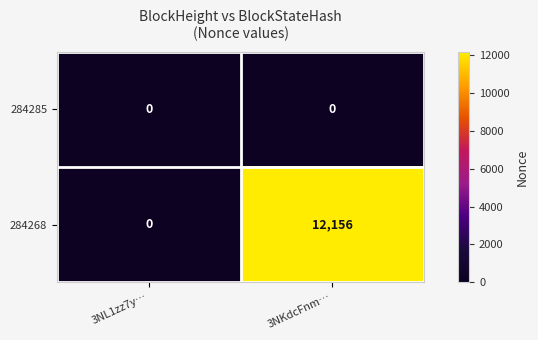

Count the number of categories in the chart.

2